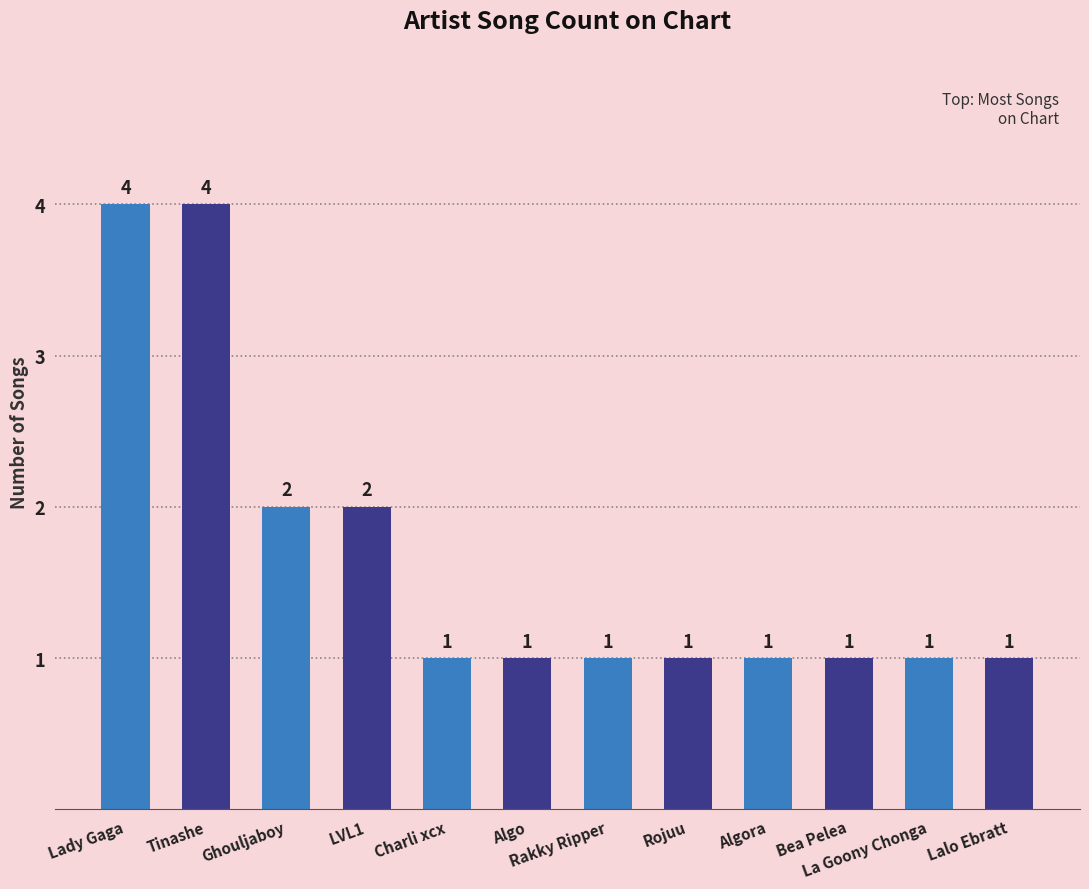

What is the difference between the maximum and minimum values?

3